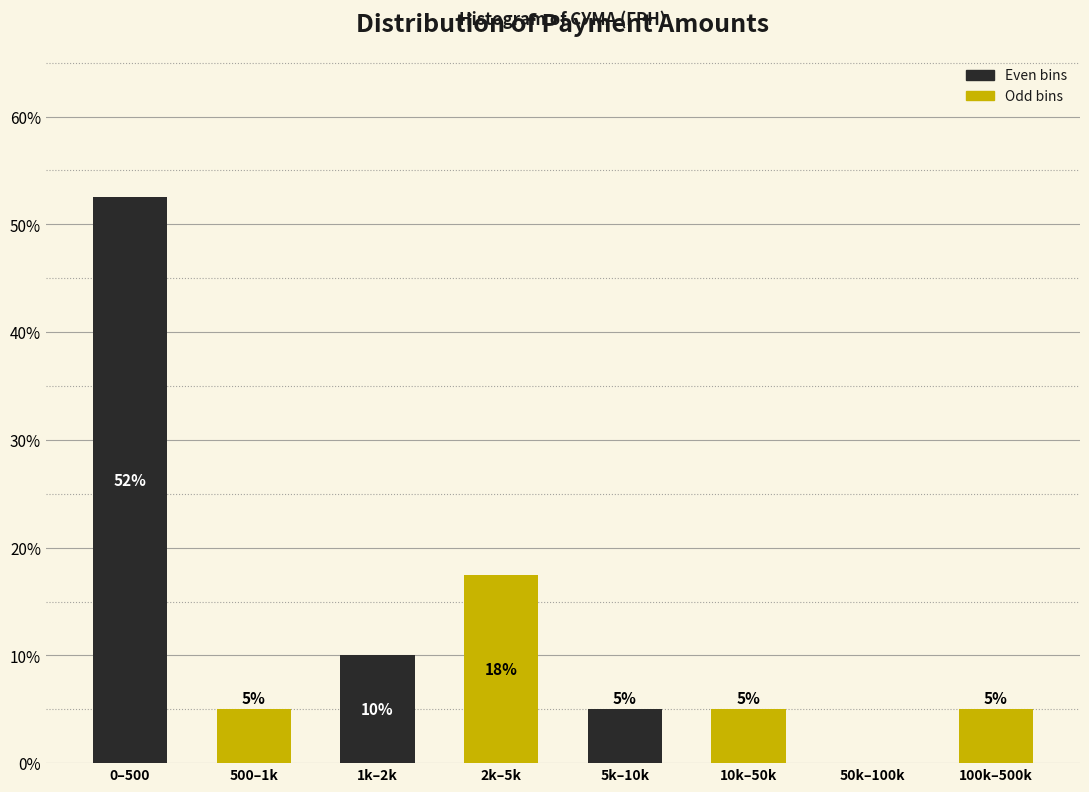

What value does the data have at 0–500?

52.5